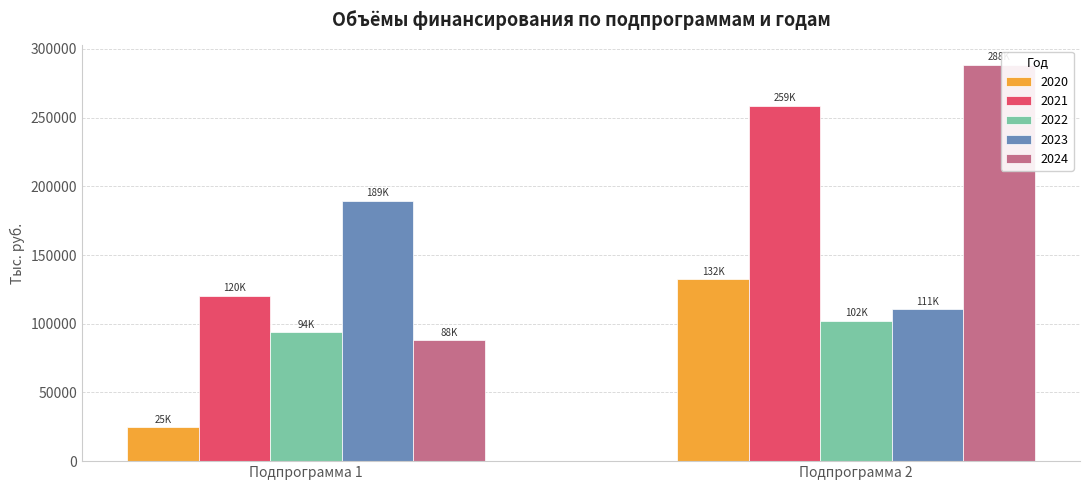

How many bars are there in total?

10